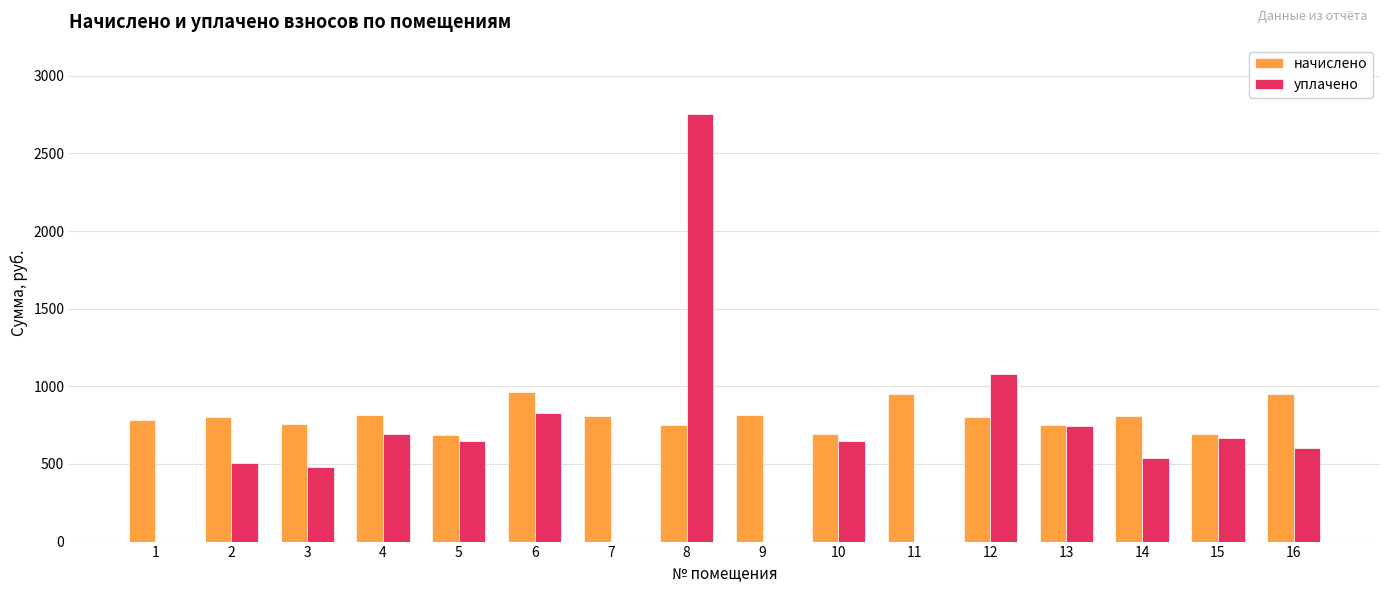

Which series changed the most between 9 and 10?

уплачено